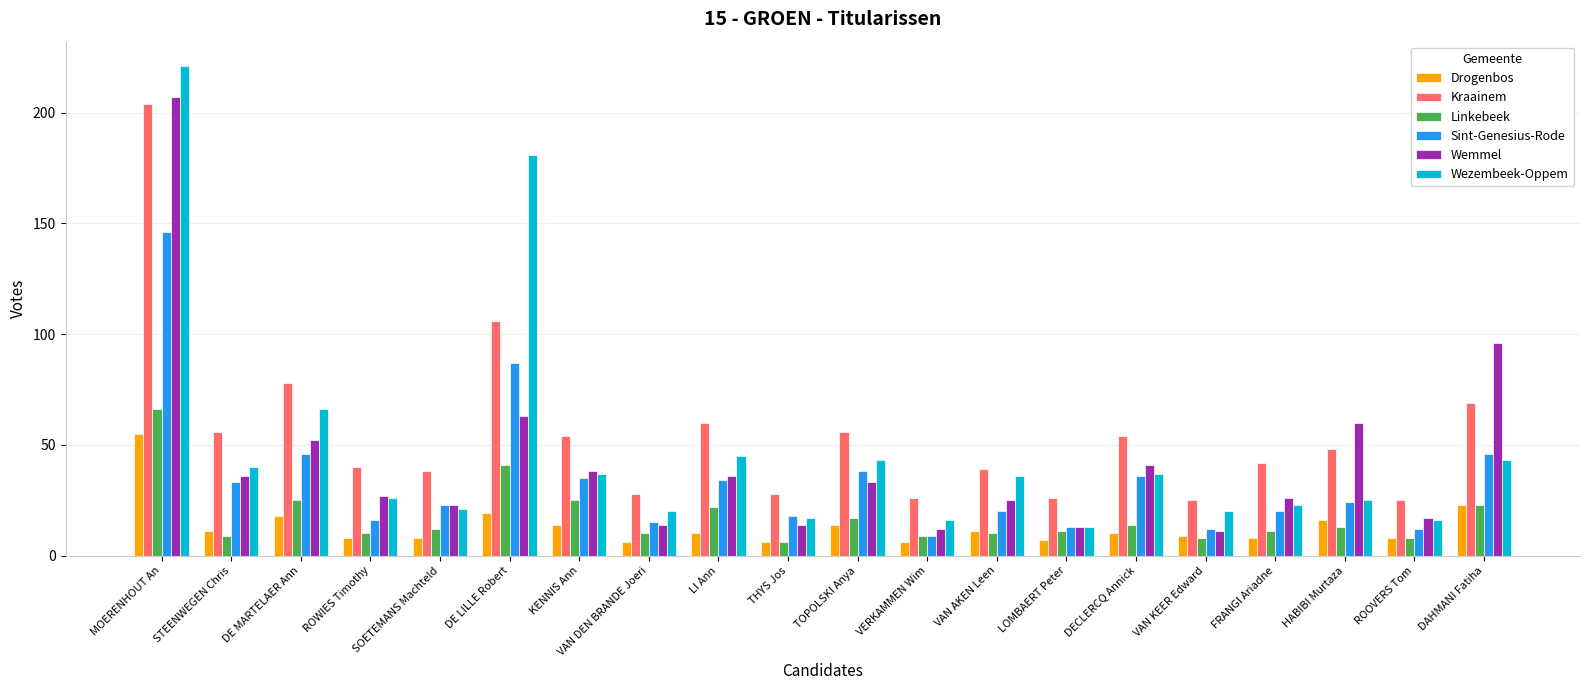

Reading right to left, transcribe all the data shown in this chart.

Drogenbos: 23	8	16	8	9	10	7	11	6	14	6	10	6	14	19	8	8	18	11	55
Kraainem: 69	25	48	42	25	54	26	39	26	56	28	60	28	54	106	38	40	78	56	204
Linkebeek: 23	8	13	11	8	14	11	10	9	17	6	22	10	25	41	12	10	25	9	66
Sint-Genesius-Rode: 46	12	24	20	12	36	13	20	9	38	18	34	15	35	87	23	16	46	33	146
Wemmel: 96	17	60	26	11	41	13	25	12	33	14	36	14	38	63	23	27	52	36	207
Wezembeek-Oppem: 43	16	25	23	20	37	13	36	16	43	17	45	20	37	181	21	26	66	40	221